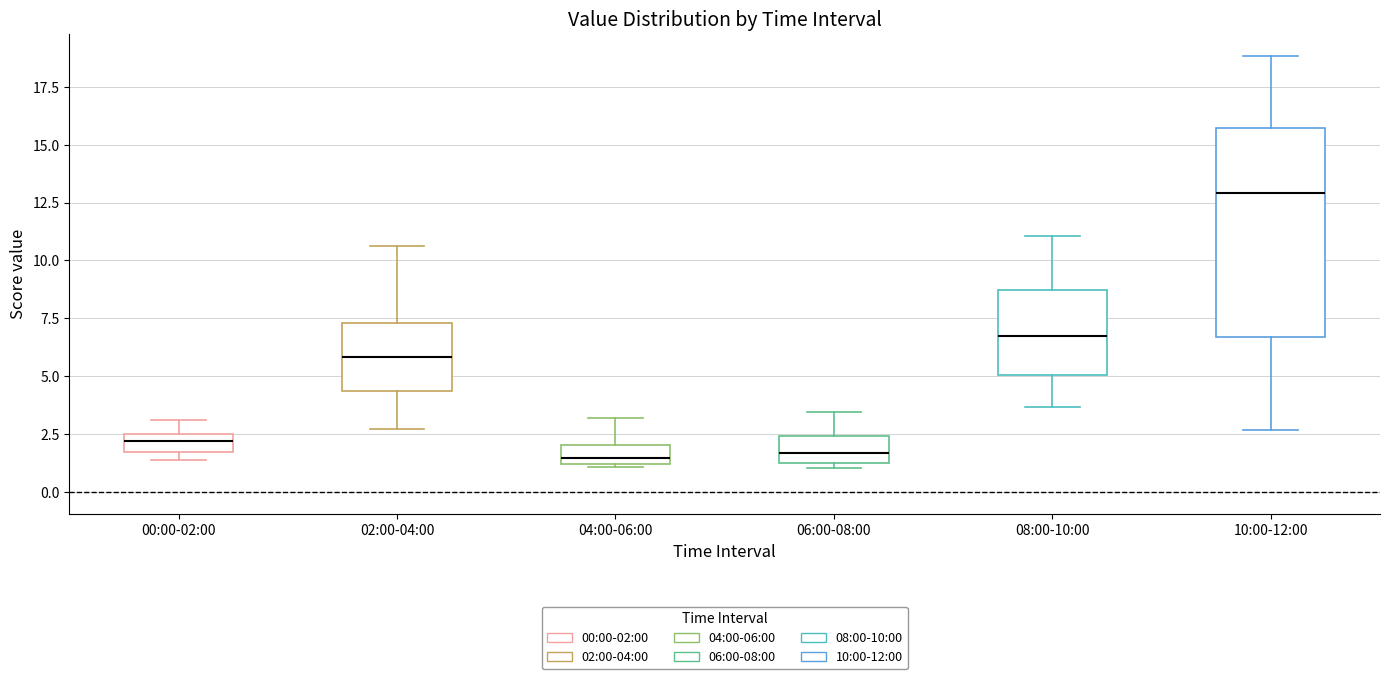

Which box has the highest median line?

10:00-12:00